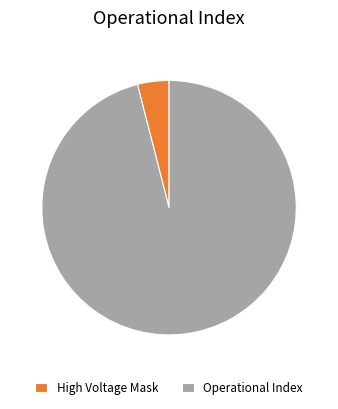

The High Voltage Mask slice represents 4% of the pie. True or false?

True